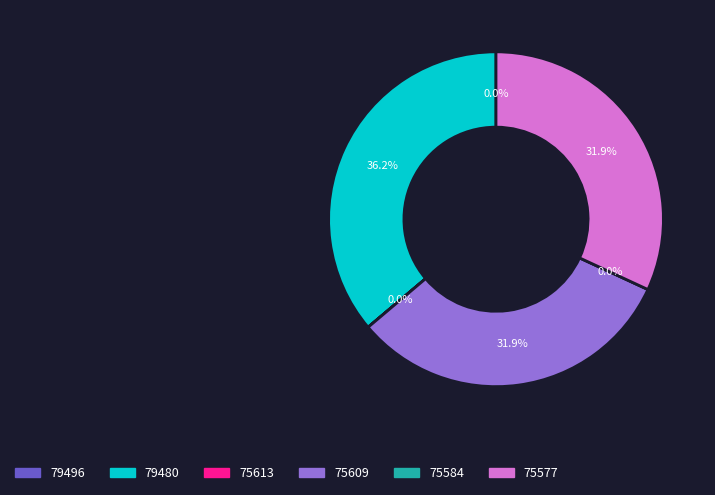

Which slice is the largest?

79480